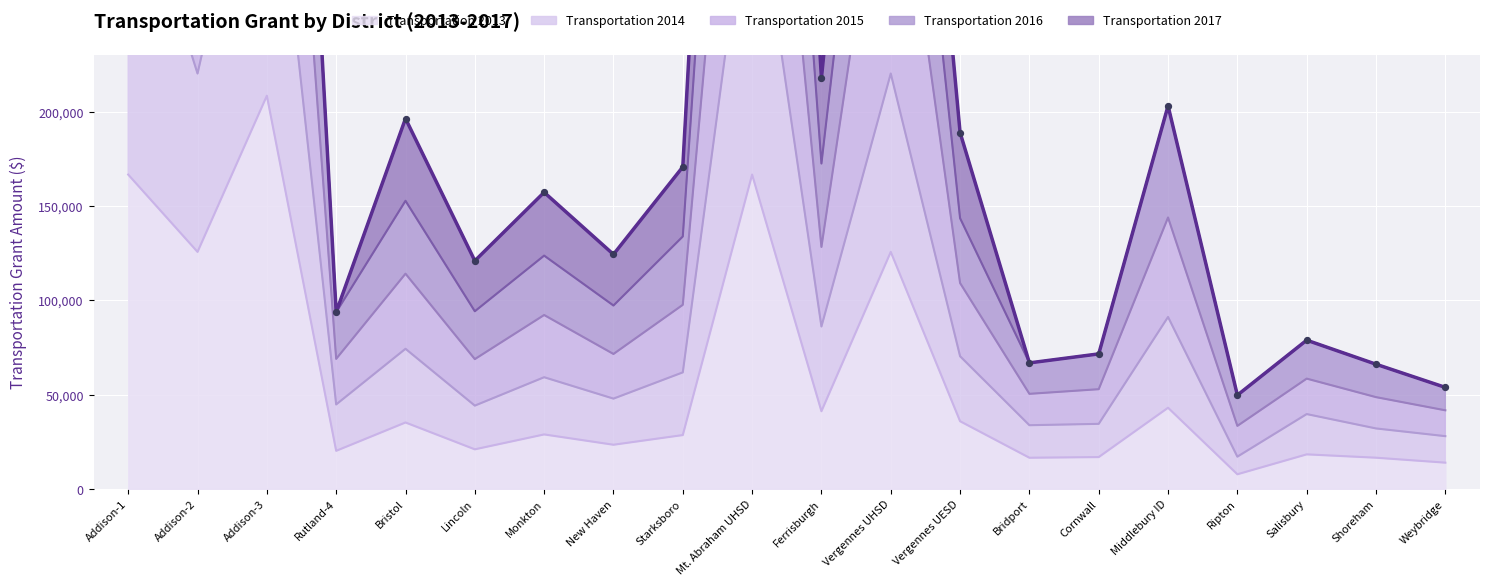

At which category is the sum across all series the highest?

Addison-3